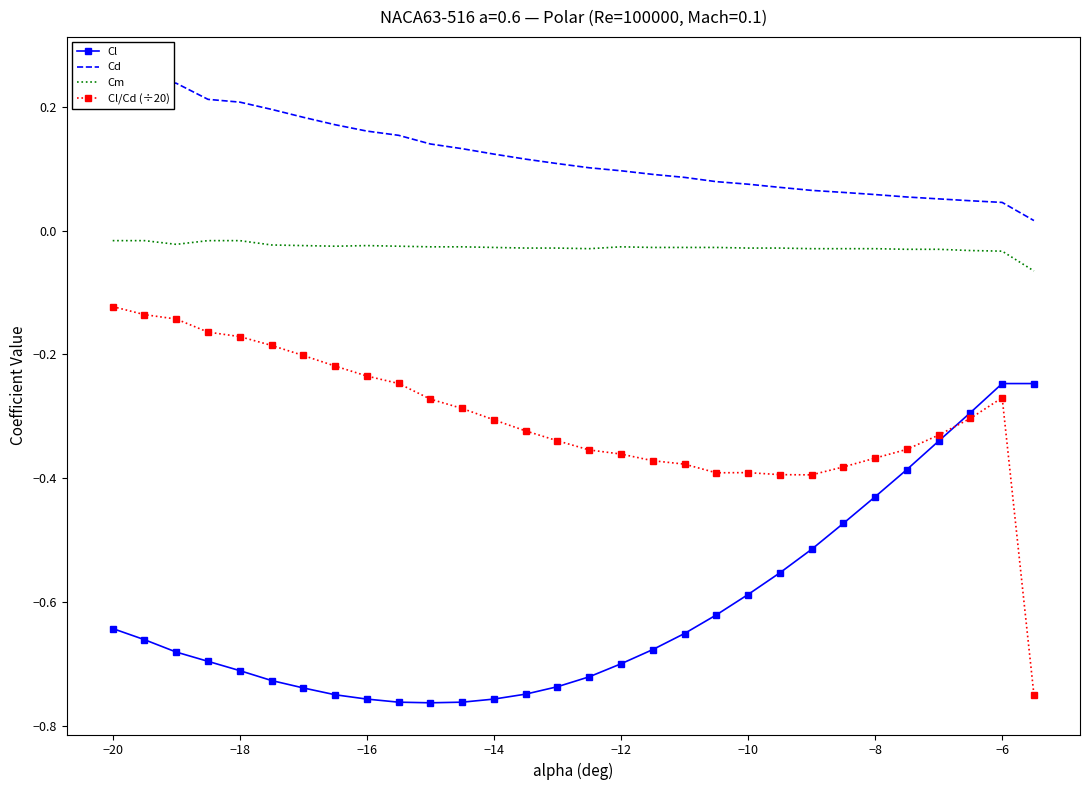

Reading left to right, transcribe all the data shown in this chart.

Cl: -0.6	-0.7	-0.7	-0.7	-0.7	-0.7	-0.7	-0.8	-0.8	-0.8	-0.8	-0.8	-0.8	-0.7	-0.7	-0.7	-0.7	-0.7	-0.7	-0.6	-0.6	-0.6	-0.5	-0.5	-0.4	-0.4	-0.3	-0.3	-0.2	-0.2
Cd: 0.3	0.2	0.2	0.2	0.2	0.2	0.2	0.2	0.2	0.2	0.1	0.1	0.1	0.1	0.1	0.1	0.1	0.1	0.1	0.1	0.1	0.1	0.1	0.1	0.1	0.1	0.1	0.0	0.0	0.0
Cm: -0.0	-0.0	-0.0	-0.0	-0.0	-0.0	-0.0	-0.0	-0.0	-0.0	-0.0	-0.0	-0.0	-0.0	-0.0	-0.0	-0.0	-0.0	-0.0	-0.0	-0.0	-0.0	-0.0	-0.0	-0.0	-0.0	-0.0	-0.0	-0.0	-0.1
Cl/Cd (÷20): -0.1	-0.1	-0.1	-0.2	-0.2	-0.2	-0.2	-0.2	-0.2	-0.2	-0.3	-0.3	-0.3	-0.3	-0.3	-0.4	-0.4	-0.4	-0.4	-0.4	-0.4	-0.4	-0.4	-0.4	-0.4	-0.4	-0.3	-0.3	-0.3	-0.8